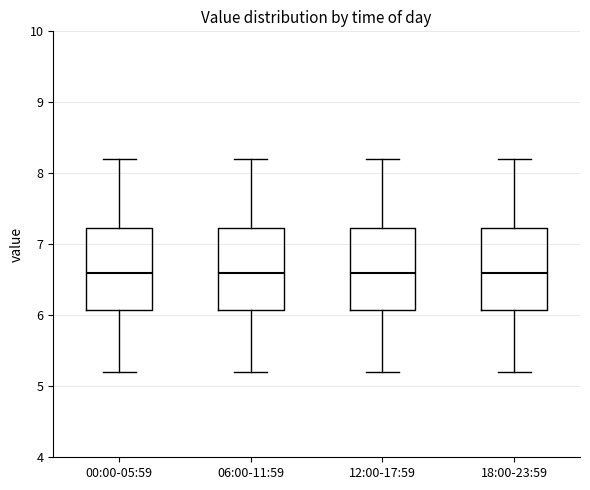

Reading left to right, transcribe this box plot: for each box, give where its median line is, the range the box spans, and where its two whiskers end, as read against the y-axis. The values are not printed on the chart, so give them approximately, as read against the axis.

00:00-05:59: median 6.6, box 6.1 to 7.2, whiskers 5.2 to 8.2
06:00-11:59: median 6.6, box 6.1 to 7.2, whiskers 5.2 to 8.2
12:00-17:59: median 6.6, box 6.1 to 7.2, whiskers 5.2 to 8.2
18:00-23:59: median 6.6, box 6.1 to 7.2, whiskers 5.2 to 8.2